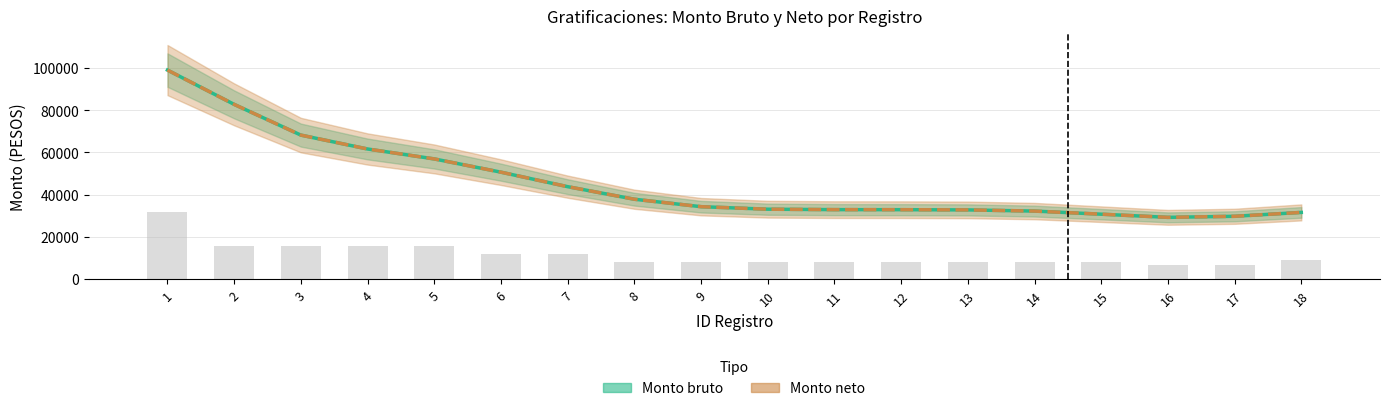

How many groups of bars are there?

18